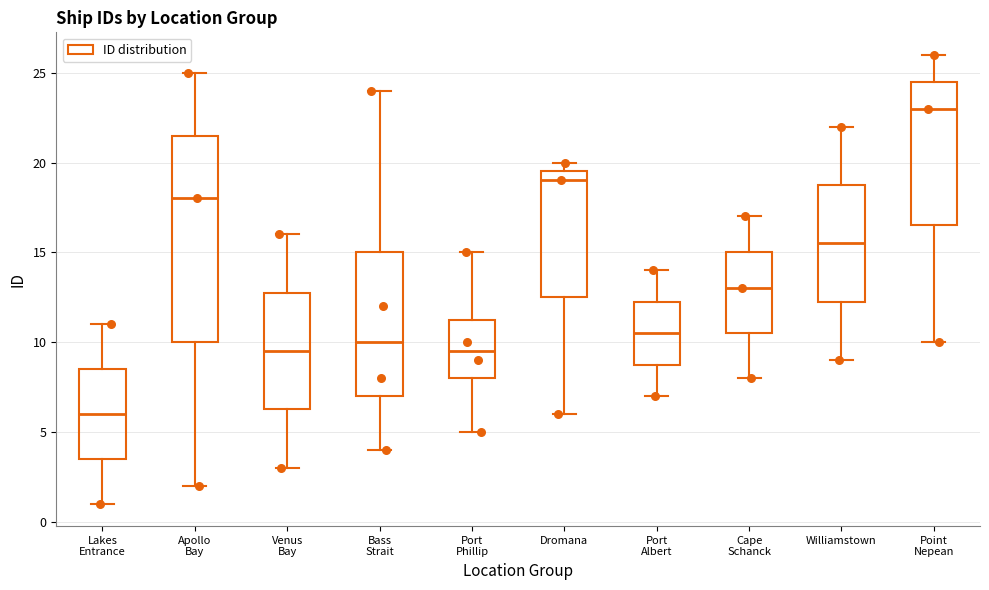

Where is the lower edge of the box for Port Phillip on the y-axis? The values are not printed on the chart, so give them approximately, as read against the axis.

8.0